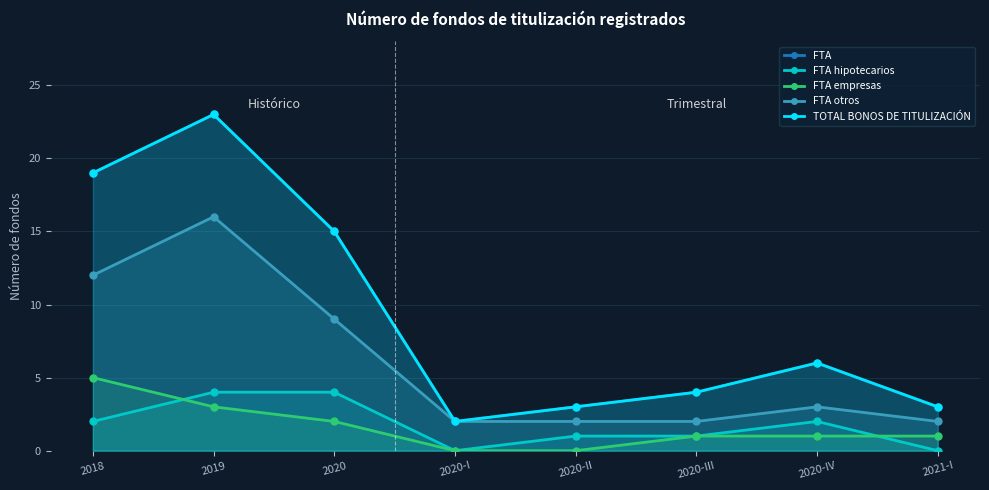

What is the maximum value for FTA otros?

16